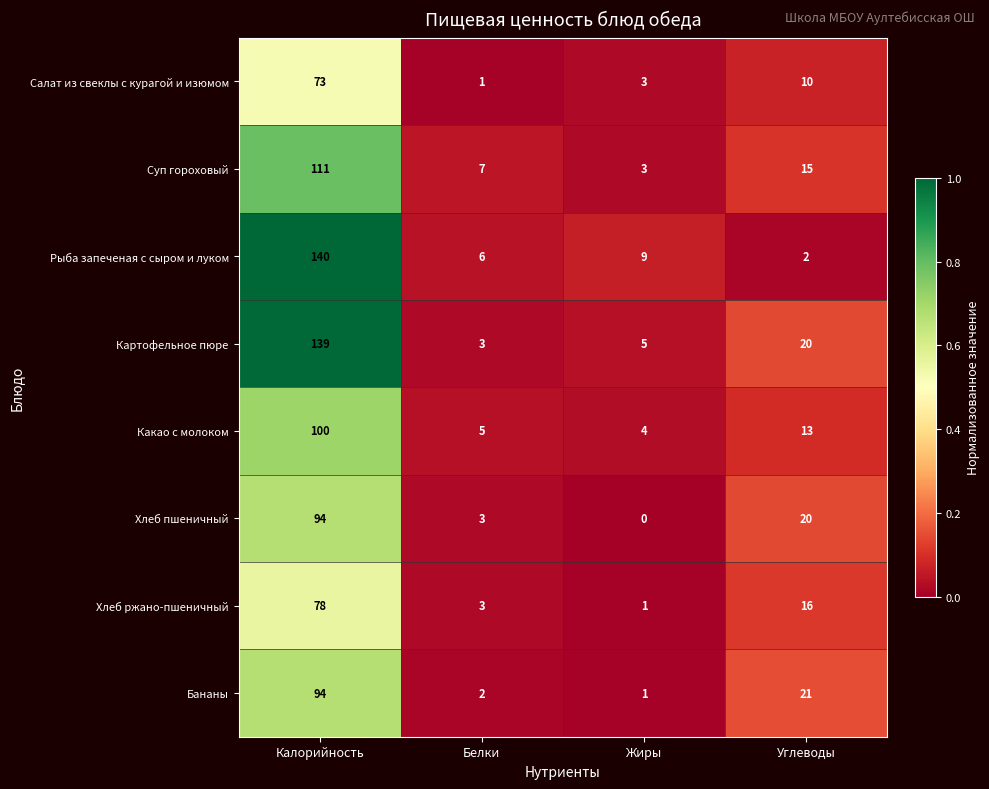

The value of Картофельное пюре at Белки is 1. True or false?

False